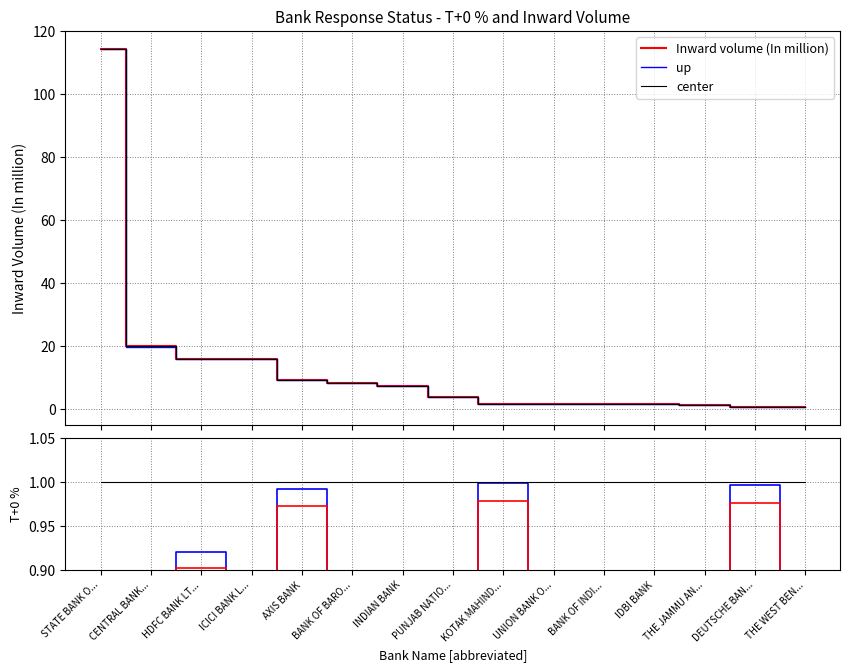

Is it true that center equals 0.3 at THE JAMMU AN...?

False